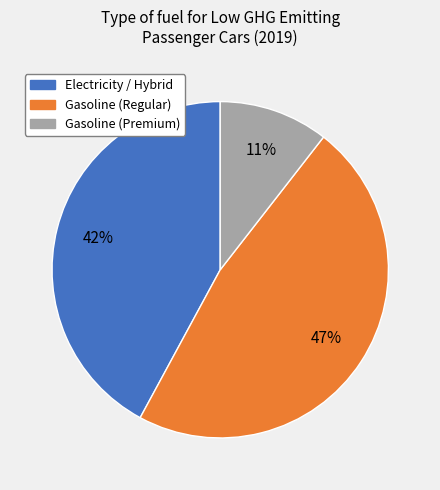

Is there any slice that represents more than half of the pie?

No